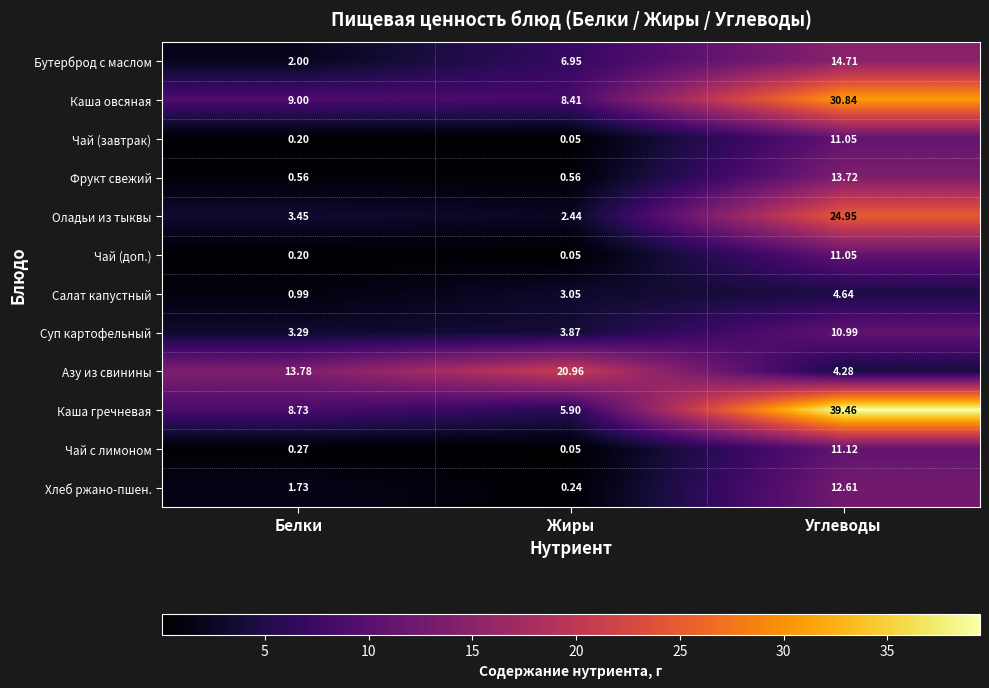

At which label is Чай (завтрак) closest to 5?

Белки